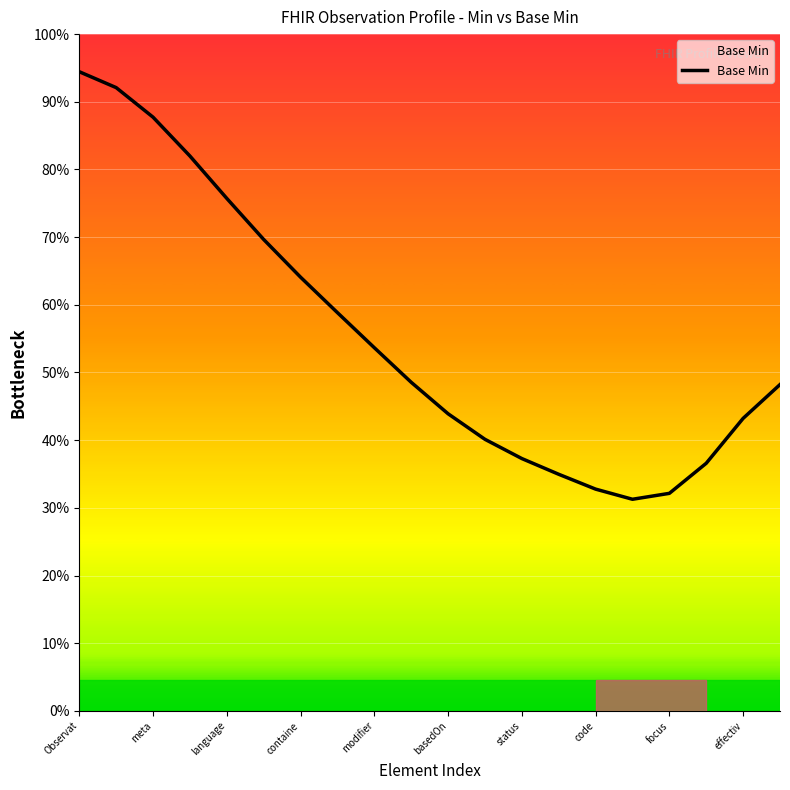

True or false: the data has more than 1 interior local peaks.

False